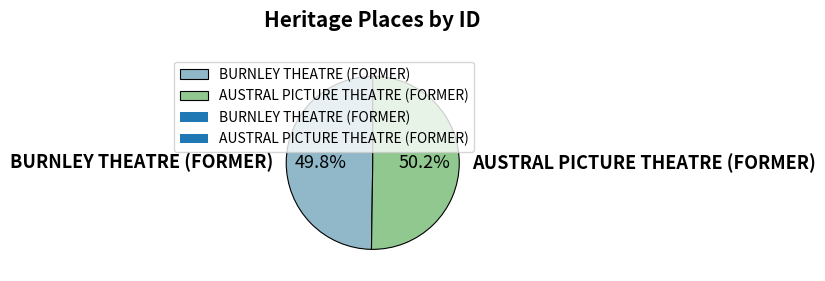

To the nearest percent, what is the combined percentage of AUSTRAL PICTURE THEATRE (FORMER) and BURNLEY THEATRE (FORMER)?

100%